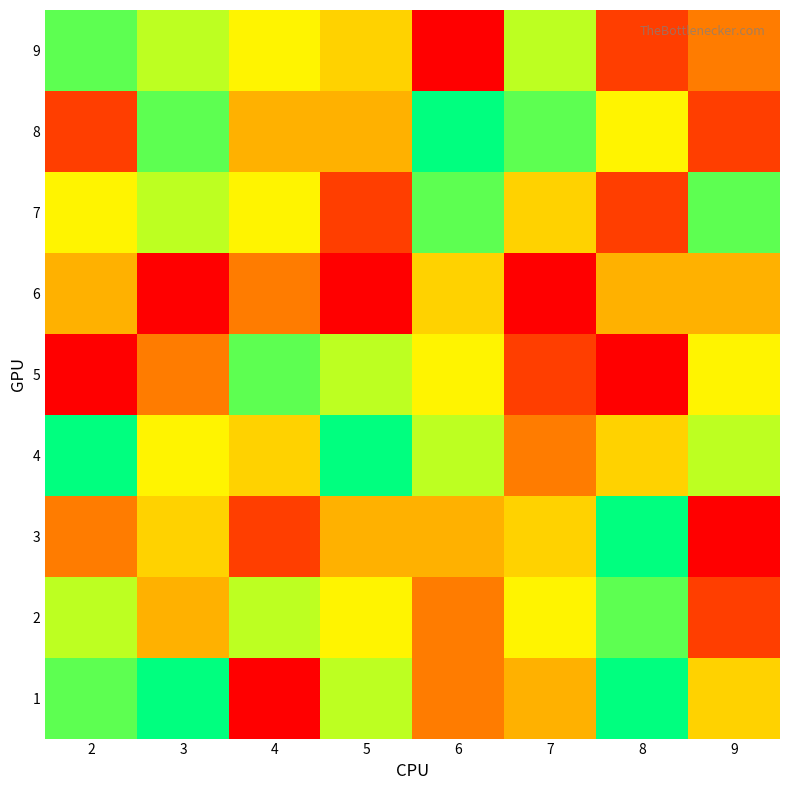

What is the total value across all series at 7?

41